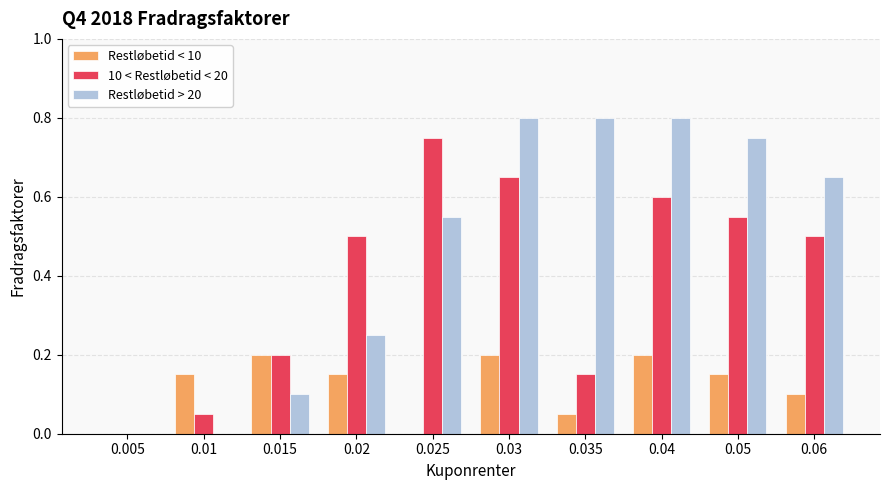

Between 0.01 and 0.025, which series saw the biggest shift?

10 < Restløbetid < 20